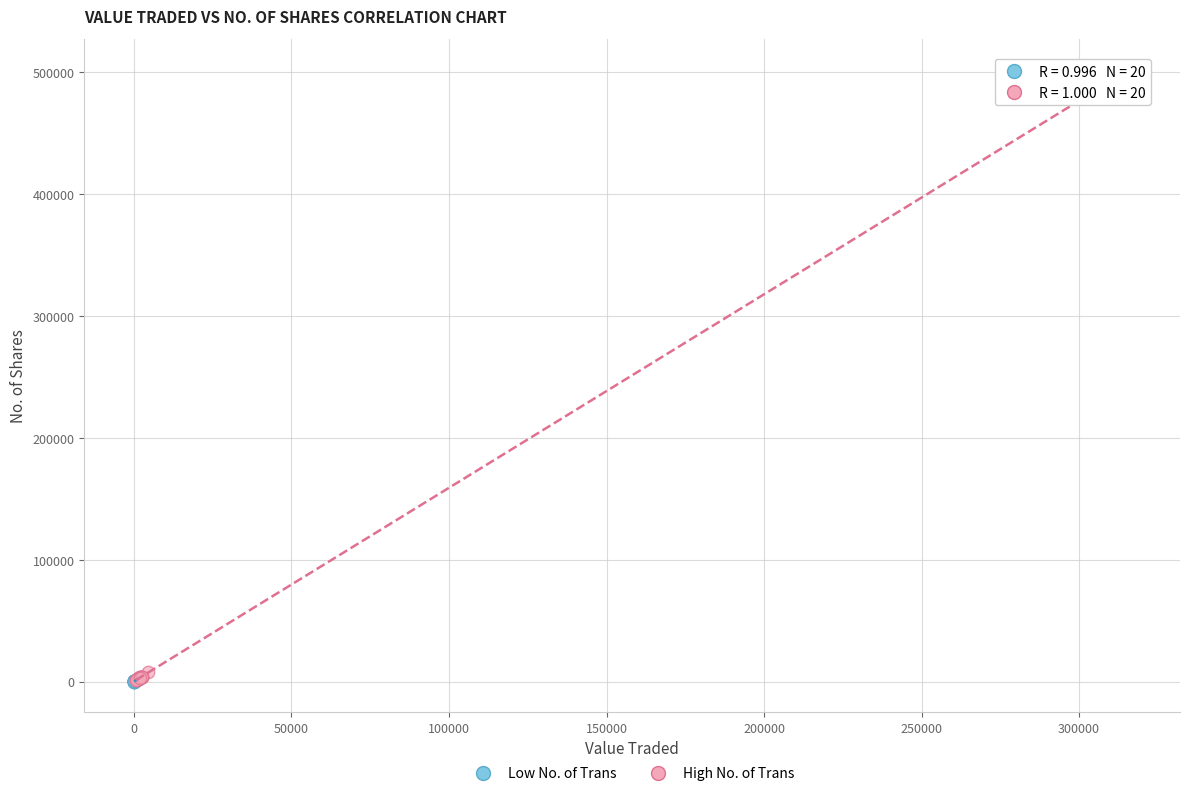

Which series contains the highest Y value?

High No. of Trans